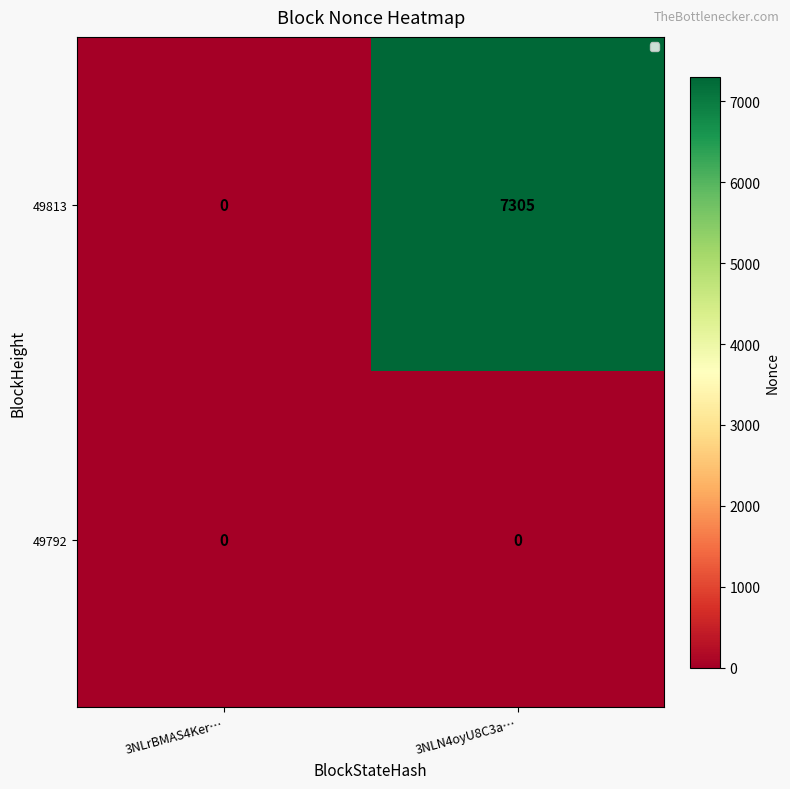

True or false: 49813 has a value of 4854 at 3NLrBMAS4Ker….

False